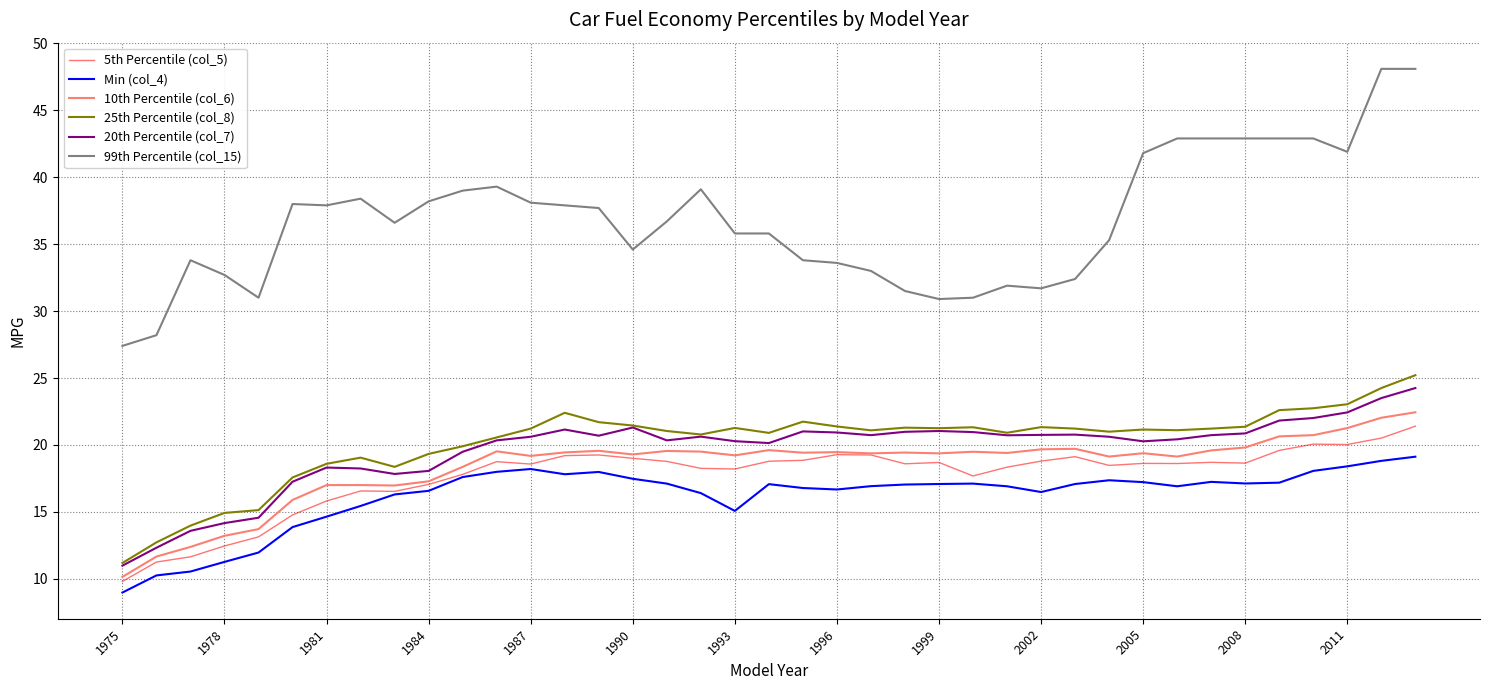

Which series has the widest spread of values?

99th Percentile (col_15)